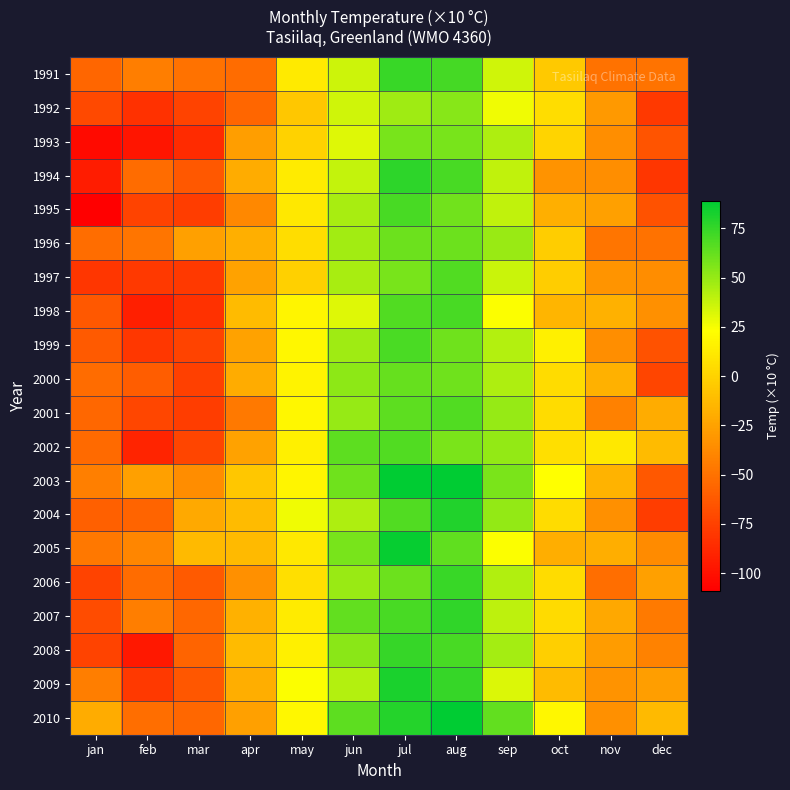

How many data points does each series have?

12